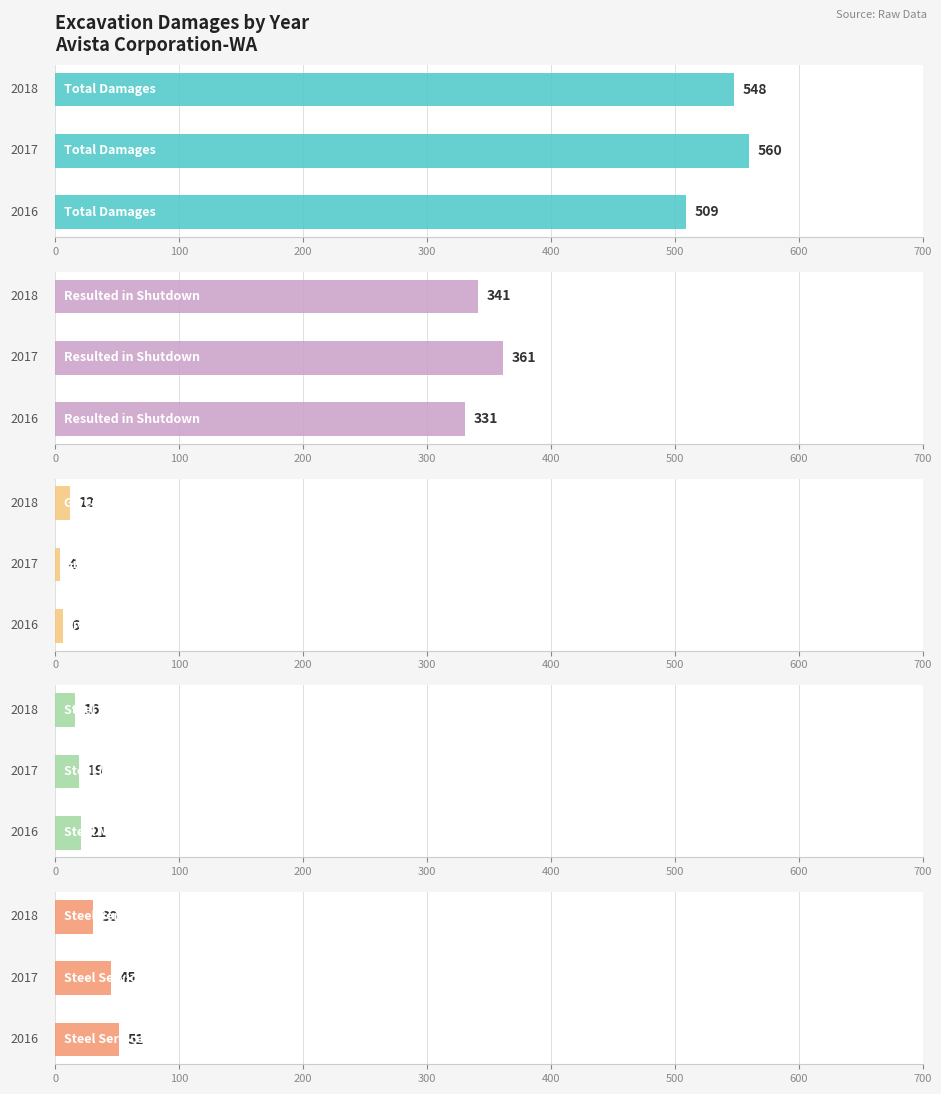

What is the sum of all Given Prior Notice values?

22